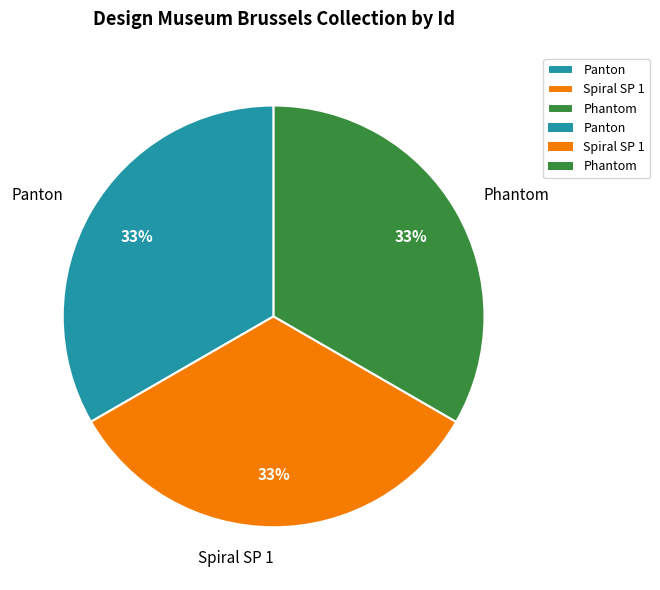

The Spiral SP 1 slice represents 33% of the pie. True or false?

True